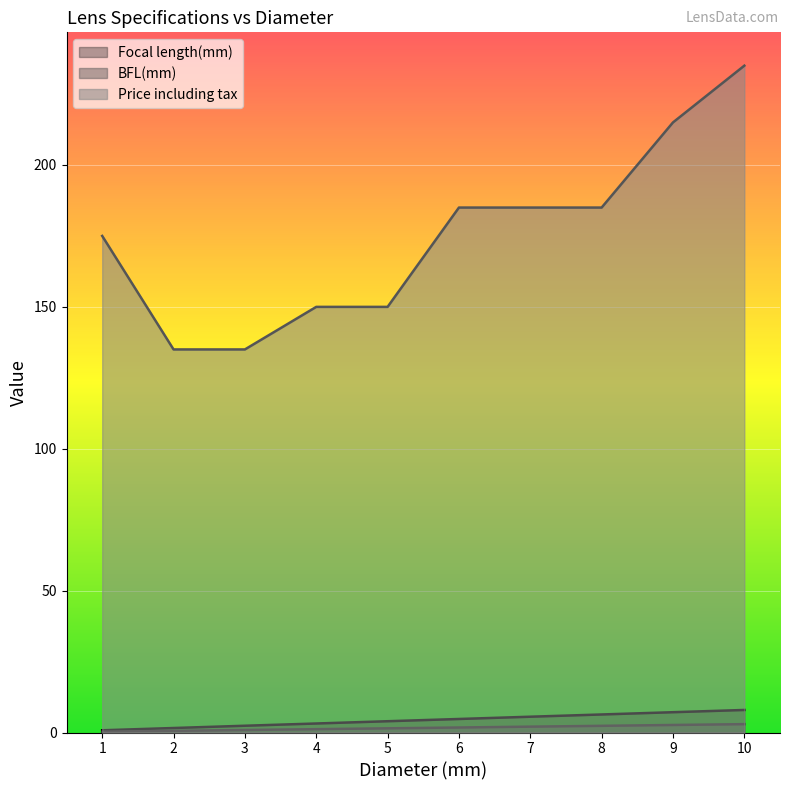

The BFL(mm) series shows 1.3 at 8.0. True or false?

False